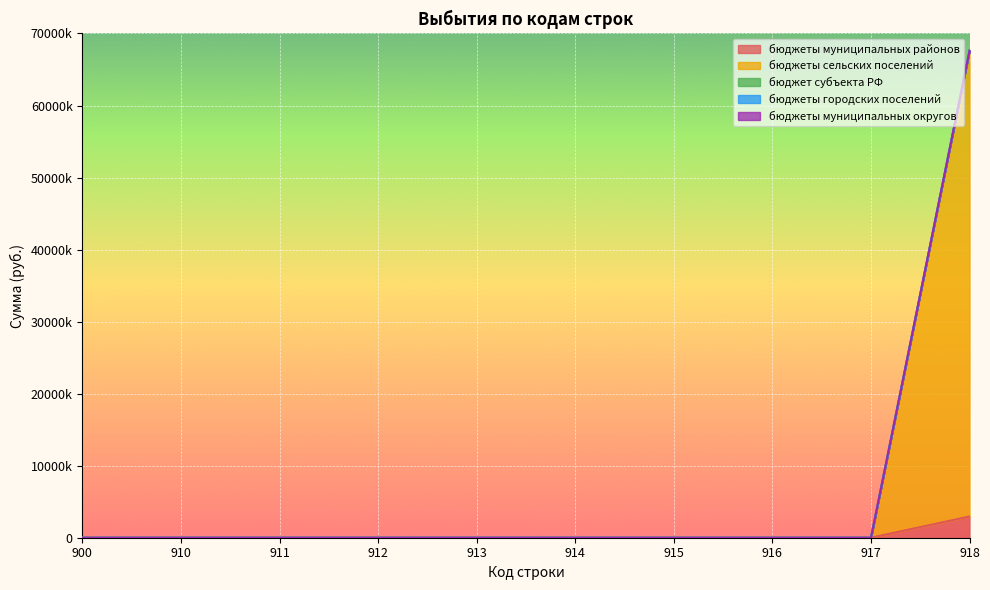

At which label does бюджеты сельских поселений reach its peak?

918